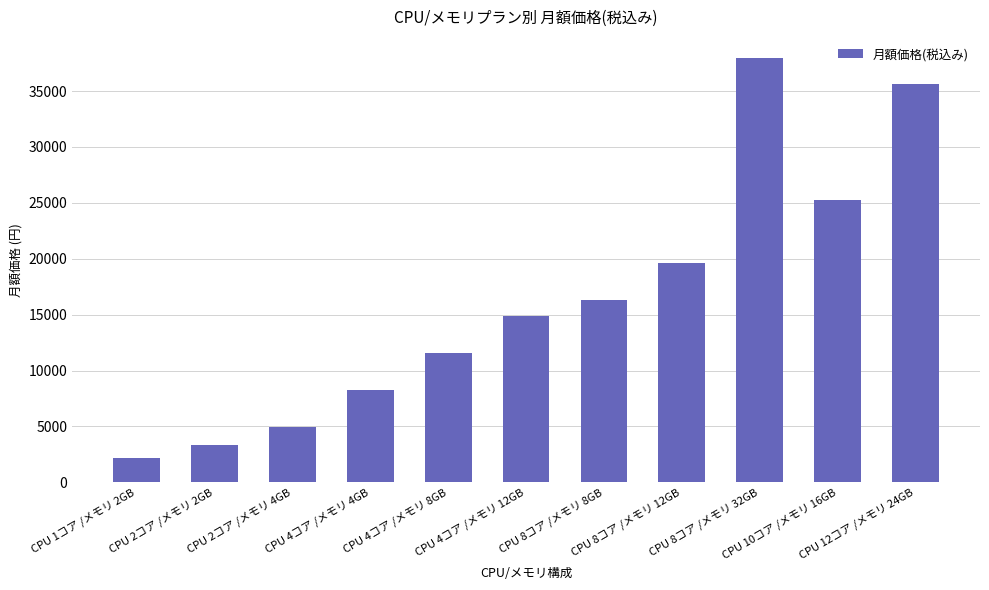

How many bars are there in total?

11